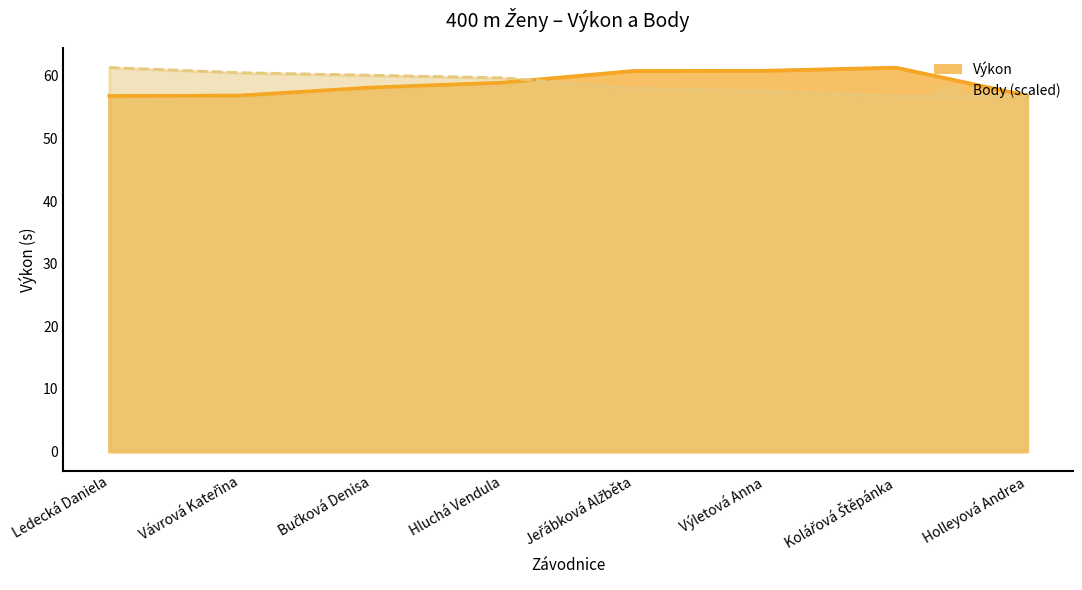

How many lines are shown in the chart?

2